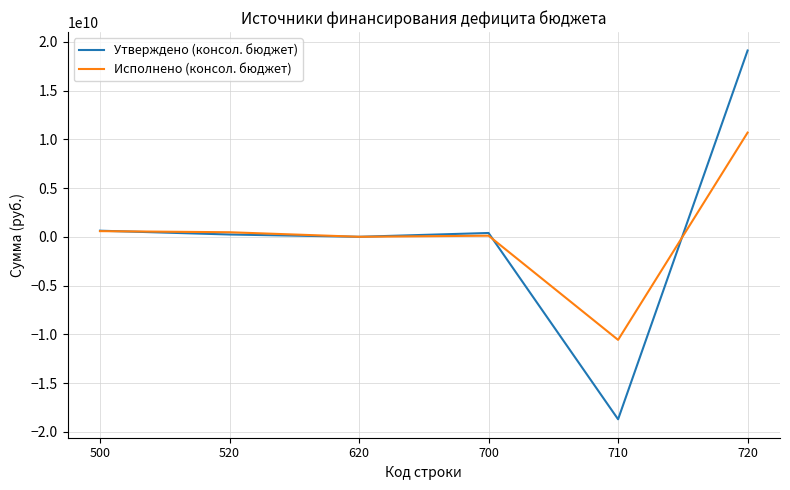

Which series has the largest range (max minus min)?

Утверждено (консол. бюджет)